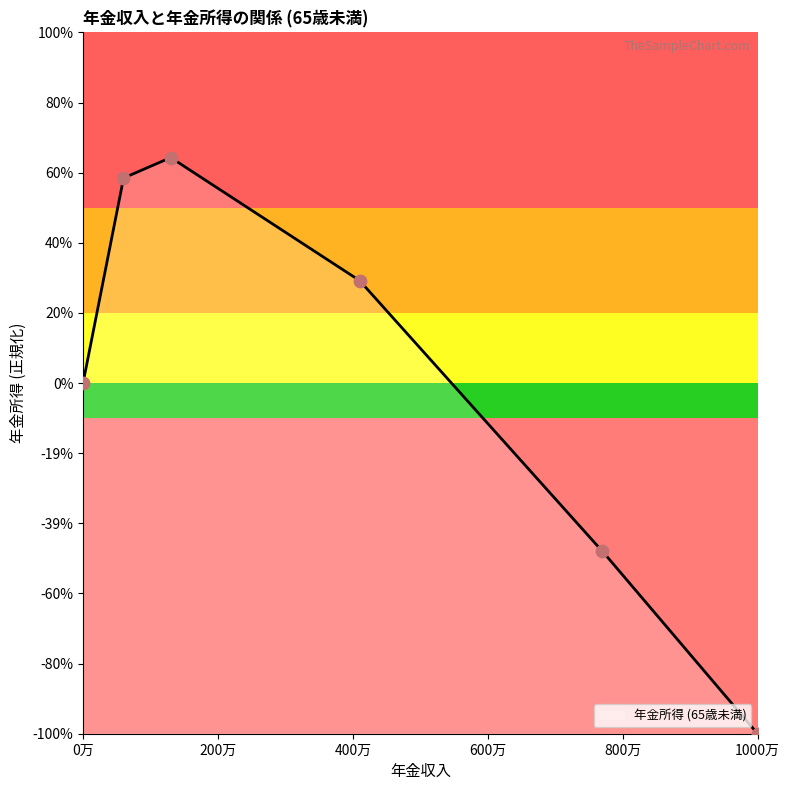

What is the change in value from 1300000 to 7700000?

-1.1